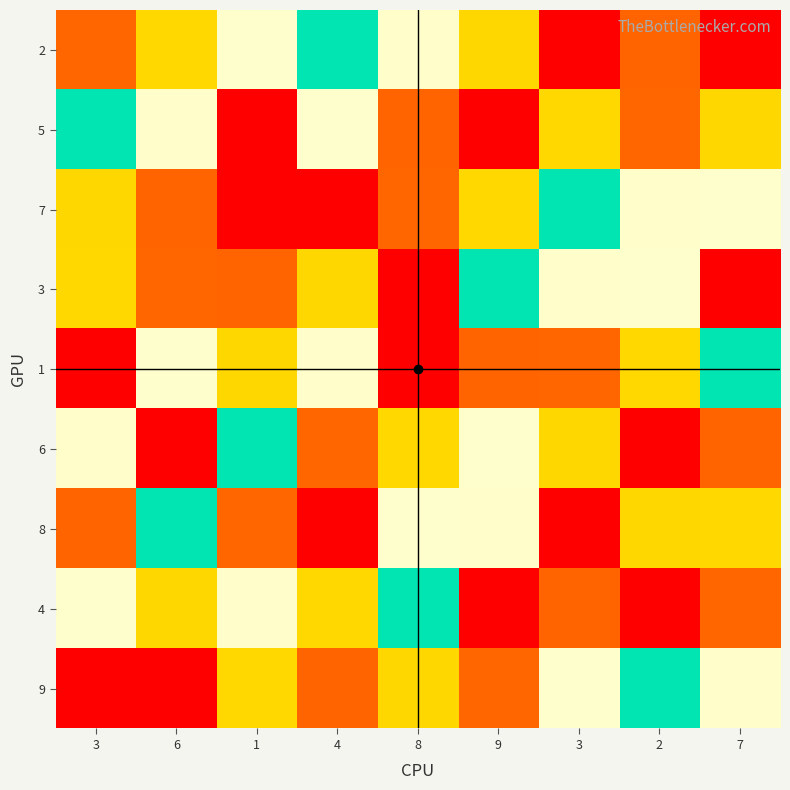

Rank the series by their maximum value, from lowest to highest.

2, 5, 7, 3, 1, 6, 8, 4, 9